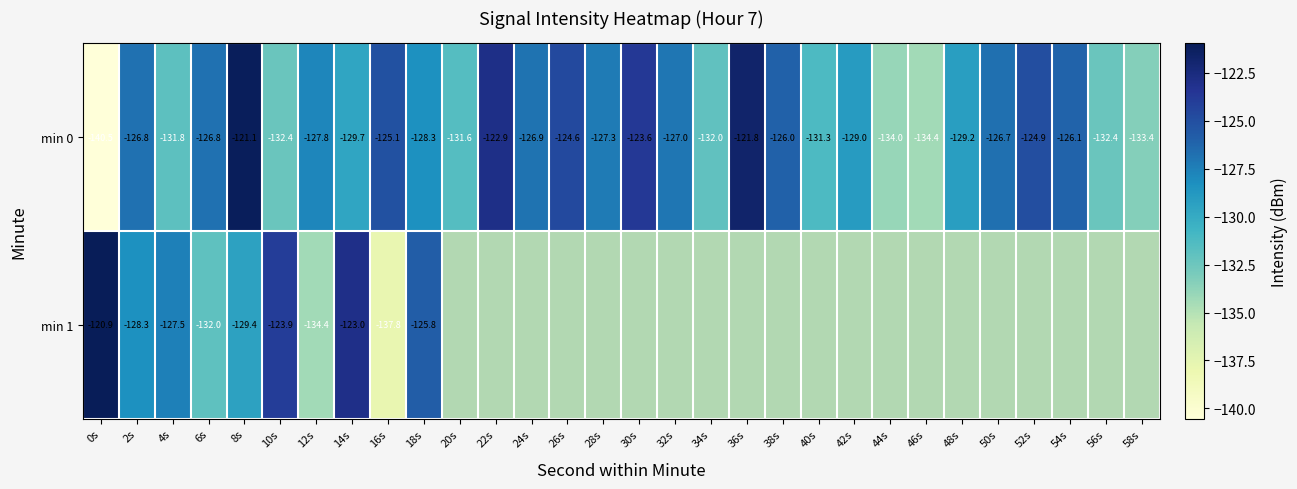

How many categories are shown in the chart?

30